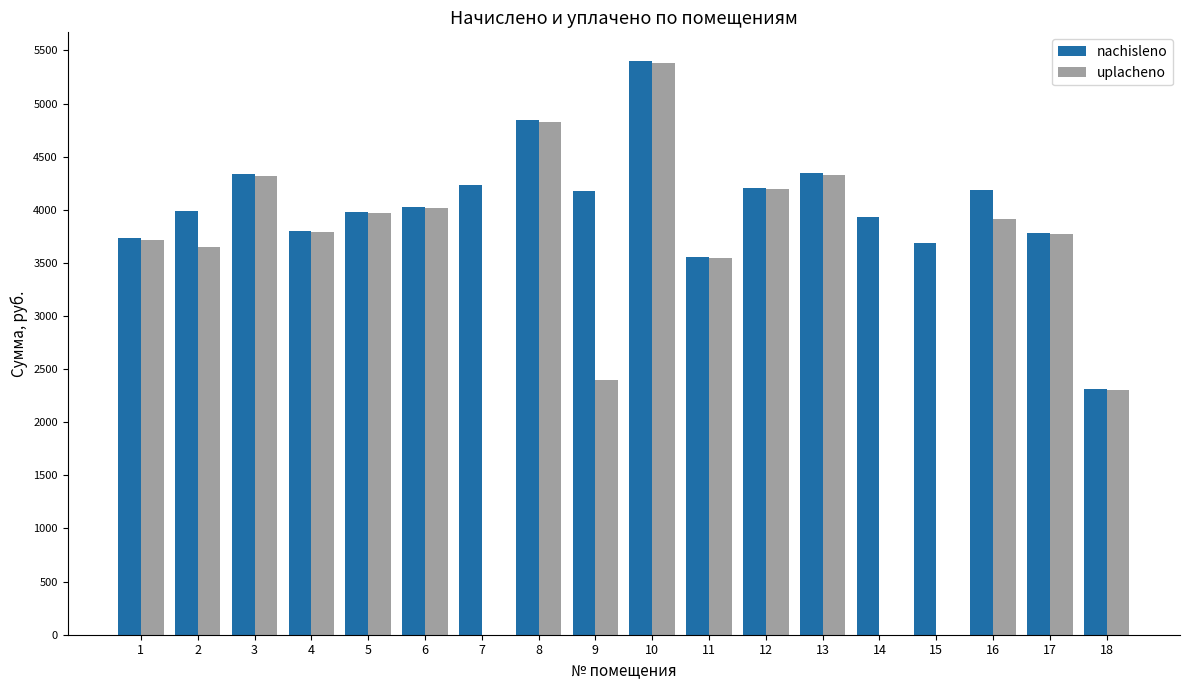

What is the sum of all uplacheno values?

58129.0